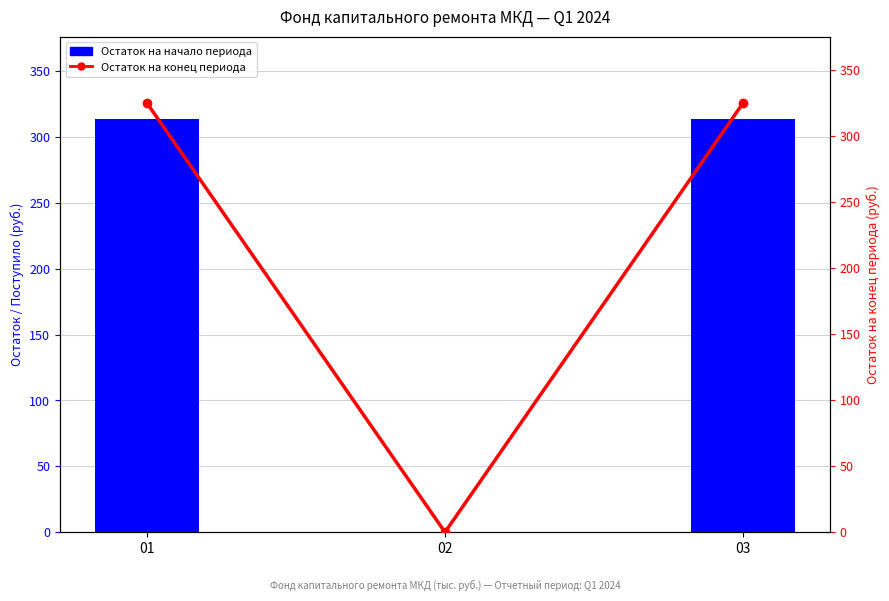

Reading left to right, extract all data points from this chart.

Остаток на начало периода: 313.4	0.0	313.4
Остаток на конец периода: 324.8	0.0	324.8